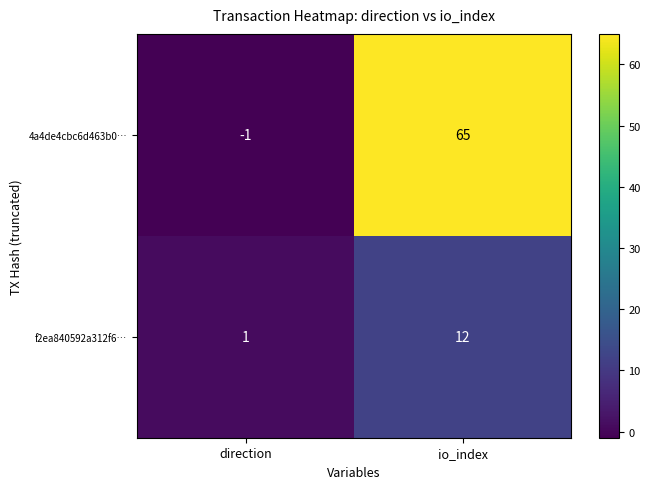

Reading right to left, what are all the values shown in this chart?

4a4de4cbc6d463b0…: io_index=65	direction=-1
f2ea840592a312f6…: io_index=12	direction=1